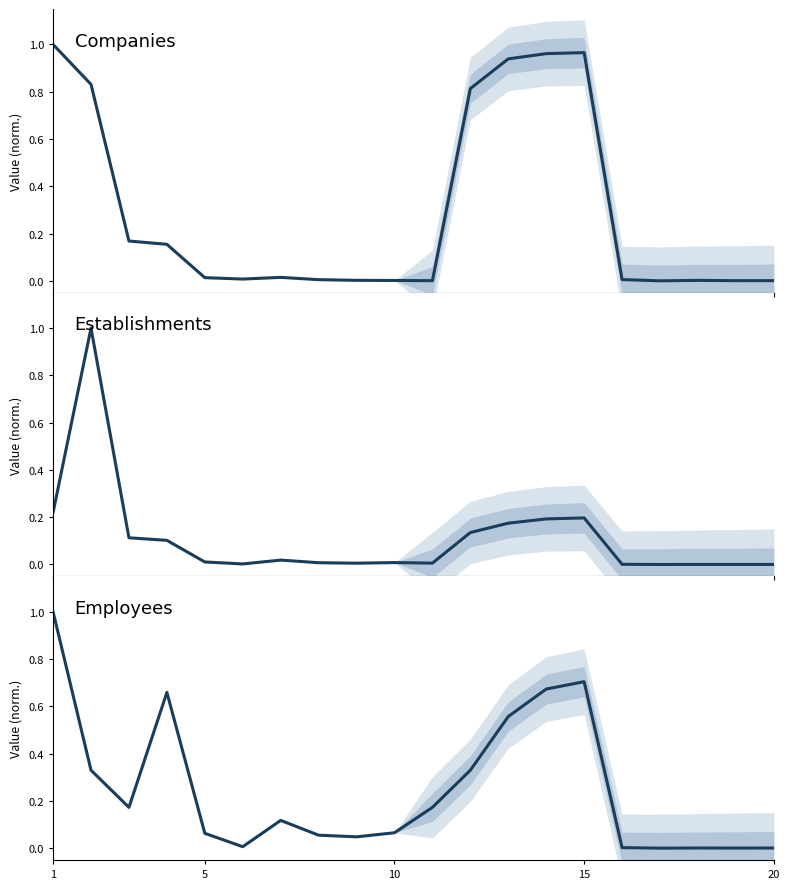

The Employees series shows 0.1 at 10. True or false?

False